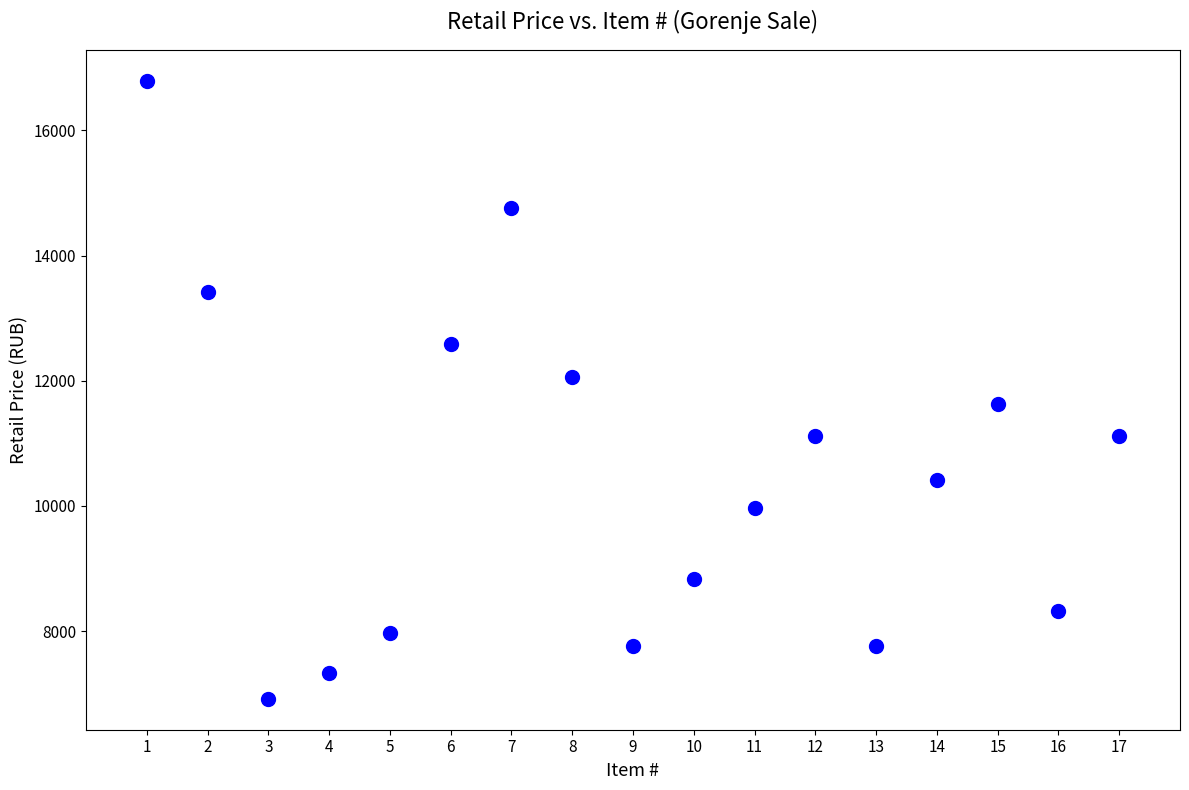

What is the range of Y values (max minus min)?

9870